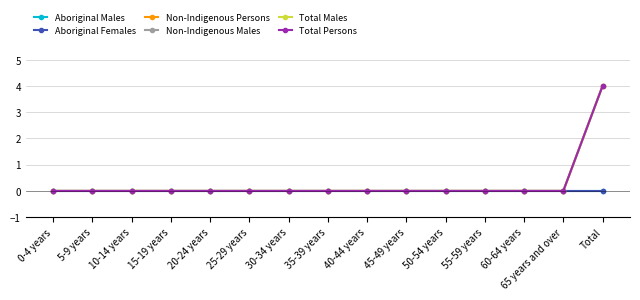

Is this an area chart (filled region under the line)?

No